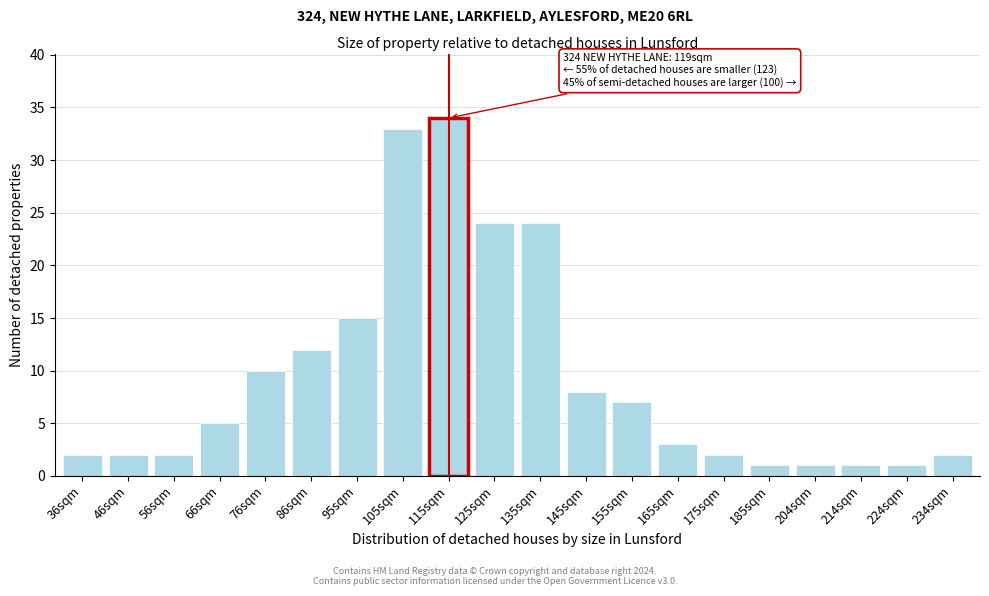

Reading left to right, extract all data points from this chart.

2	2	2	5	10	12	15	33	34	24	24	8	7	3	2	1	1	1	1	2